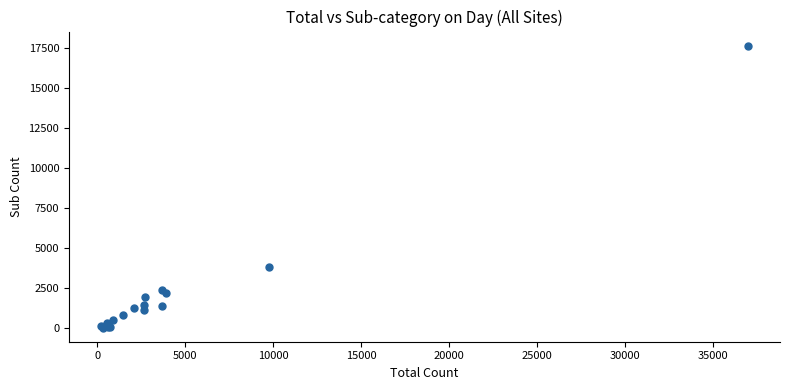

What Y value in the scatter plot is closest to 8824?

3811